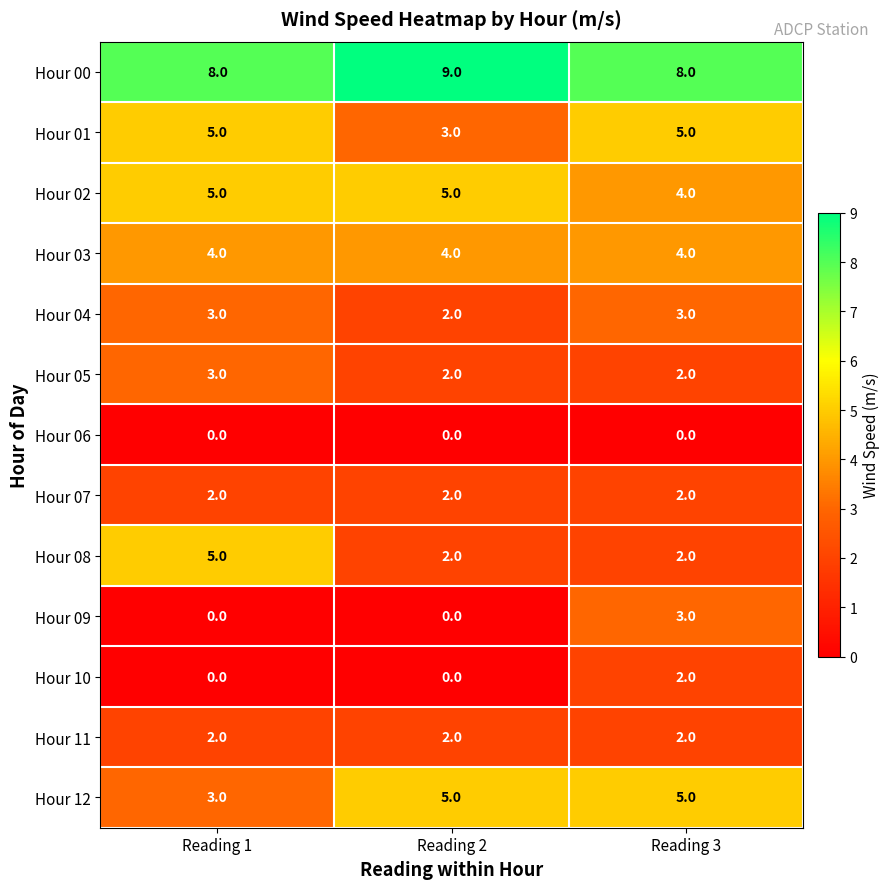

The Hour 00 series shows 8 at Reading 3. True or false?

True